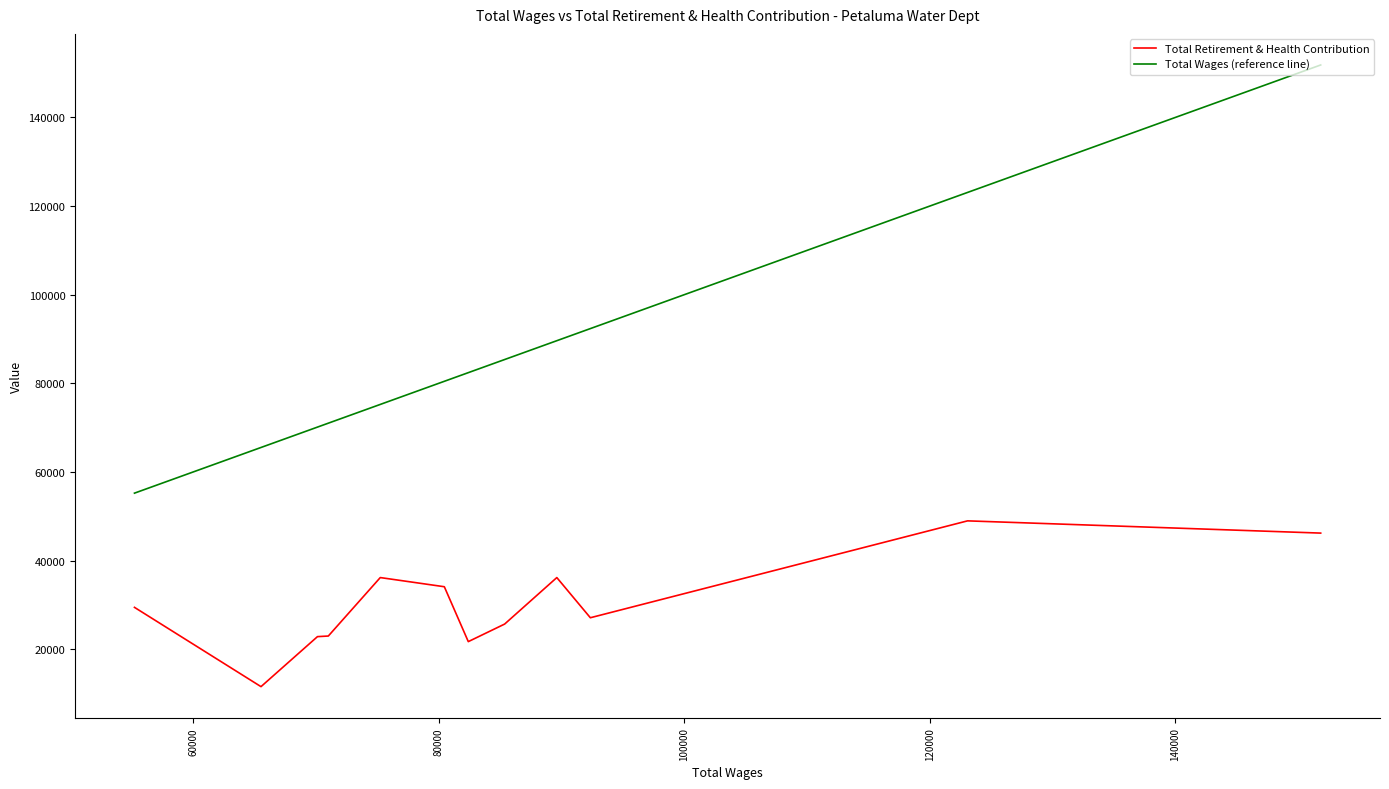

True or false: Total Retirement & Health Contribution and Total Wages (reference line) intersect in this chart.

False